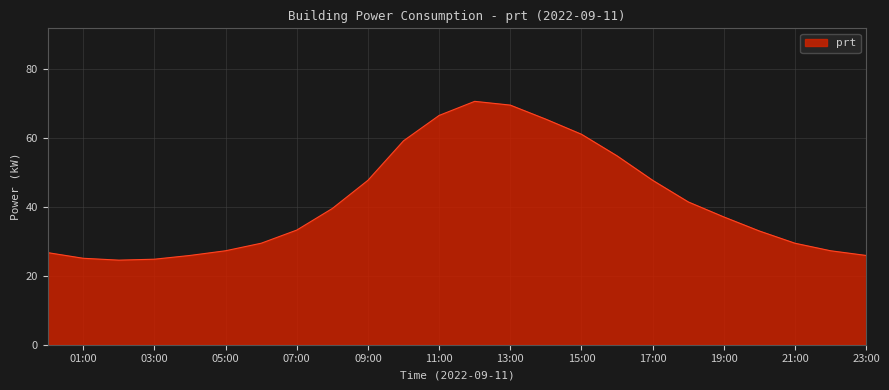

What is the minimum value shown in the chart?

24.5